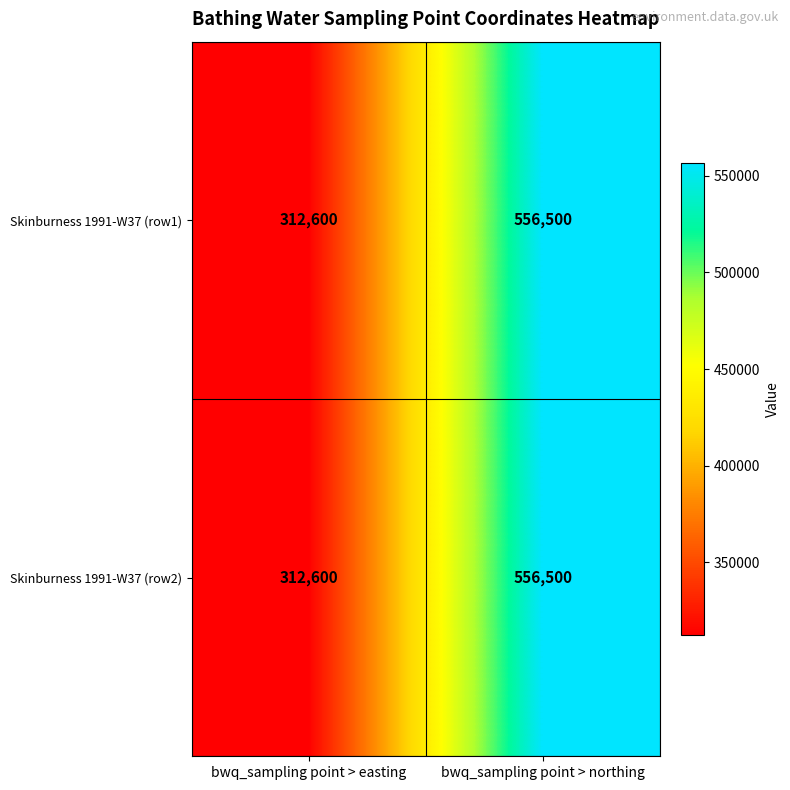

List the labels in order of Skinburness 1991-W37 (row2) value, largest first.

bwq_sampling point > northing, bwq_sampling point > easting